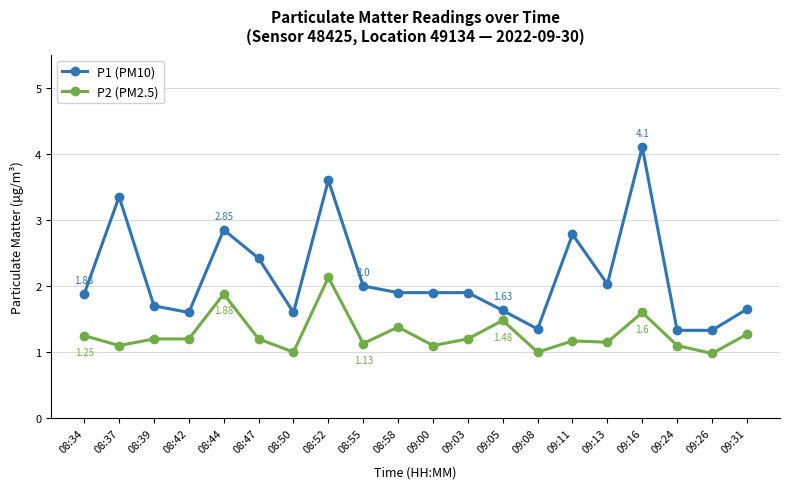

Rank the series by their maximum value, from highest to lowest.

P1 (PM10), P2 (PM2.5)